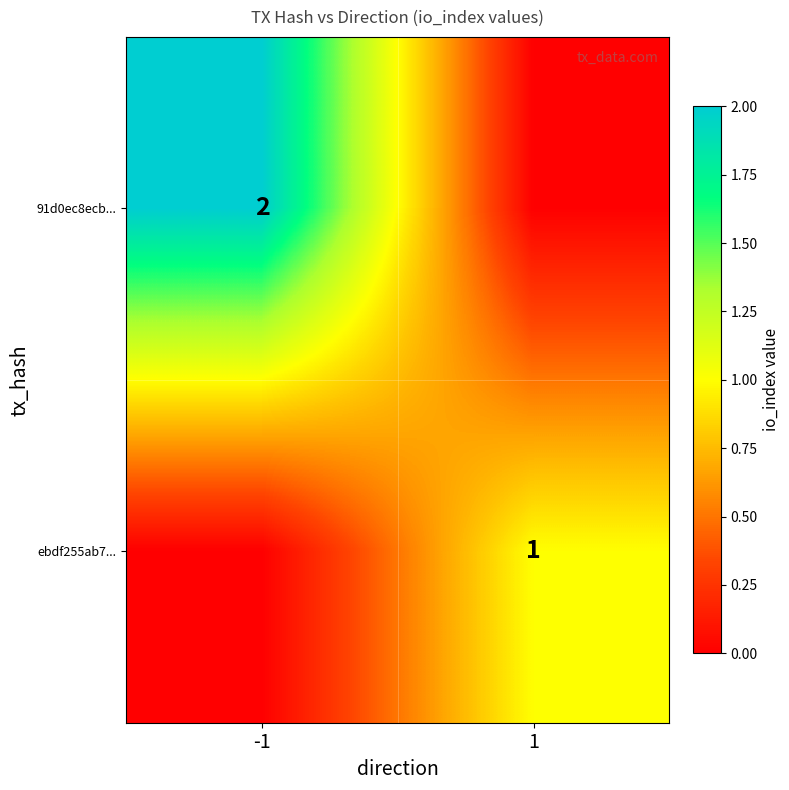

True or false: 91d0ec8ecb... has a value of 2 at -1.

True